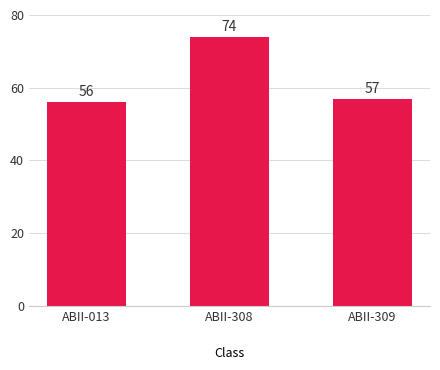

Approximately how many times larger is the value at ABII-308
  compared to ABII-013
 ?

1.3